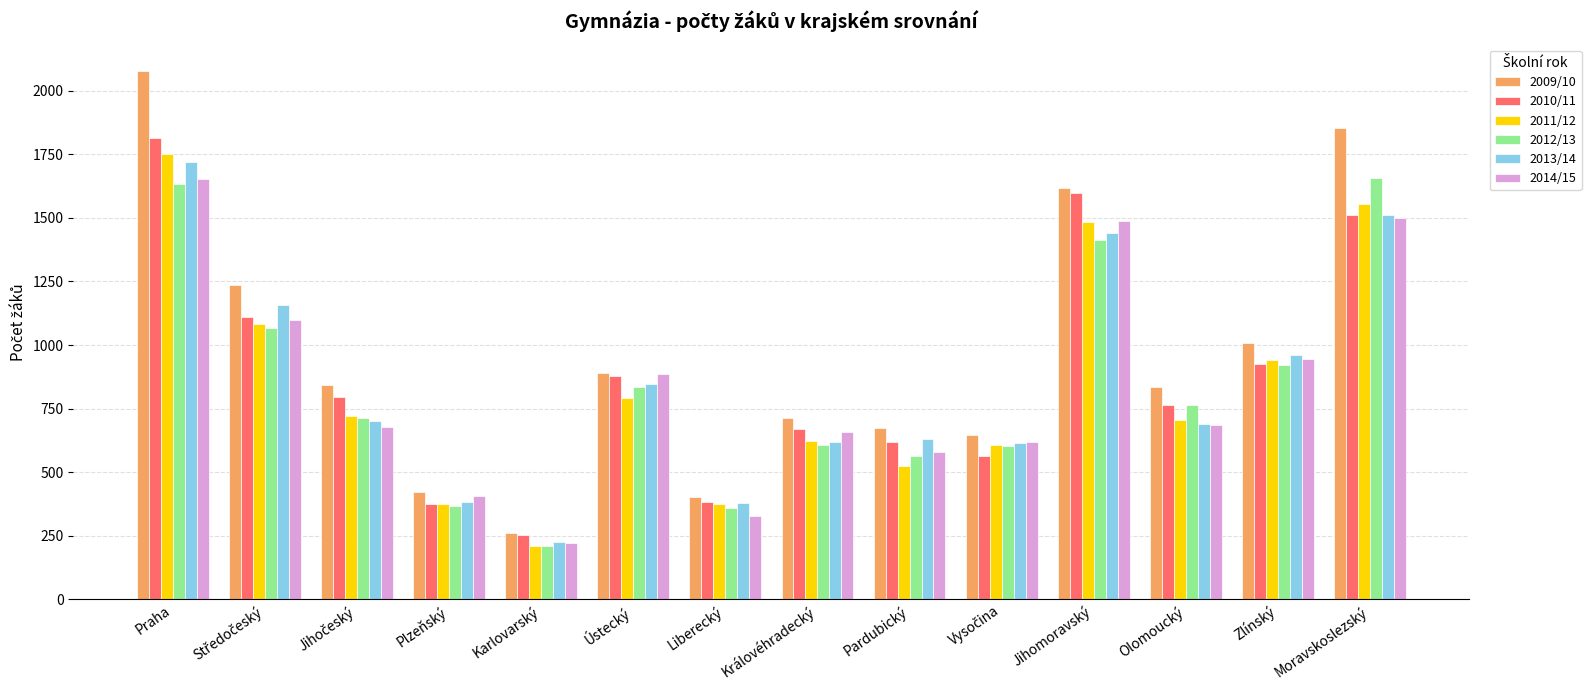

What is the difference between the maximum and minimum values in the 2013/14 series?

1495